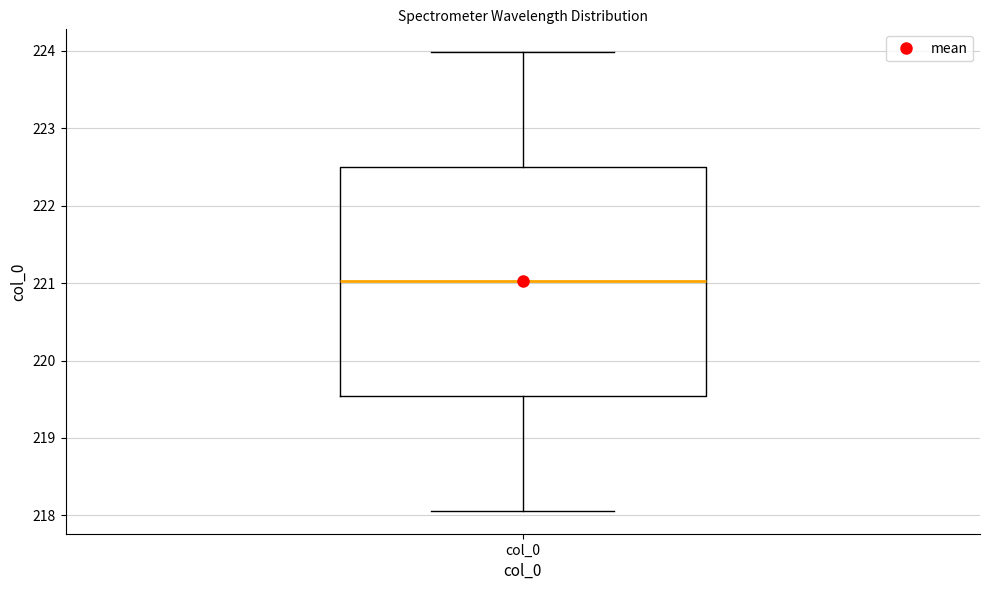

Where does the lower whisker of the box for col_0 end on the y-axis? The values are not printed on the chart, so give them approximately, as read against the axis.

218.1